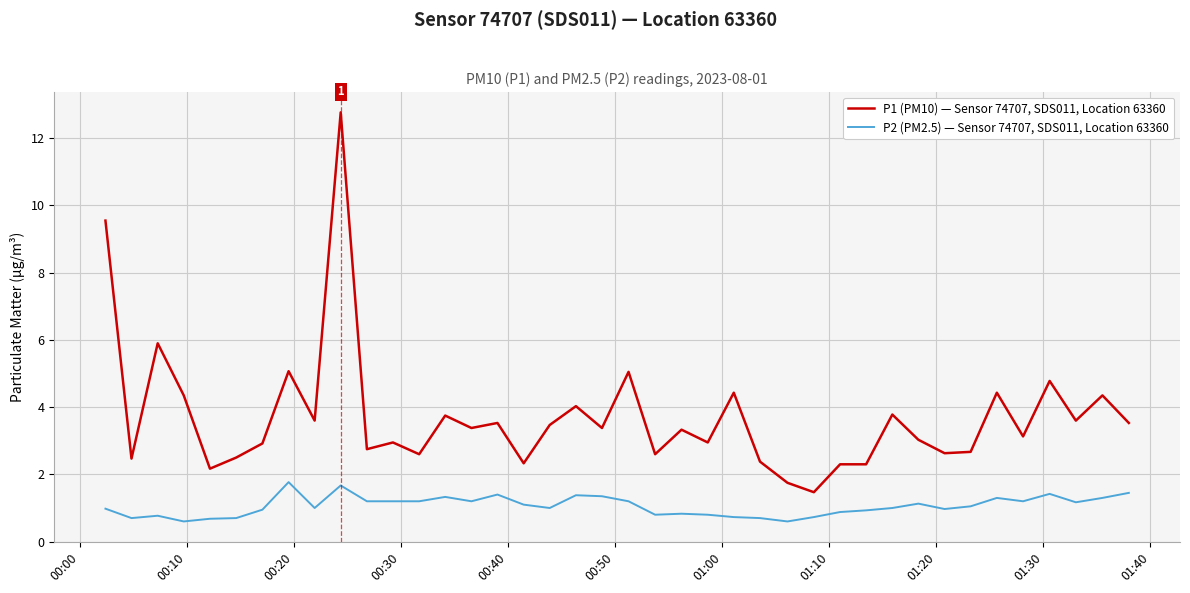

What is the smallest value displayed?

0.6